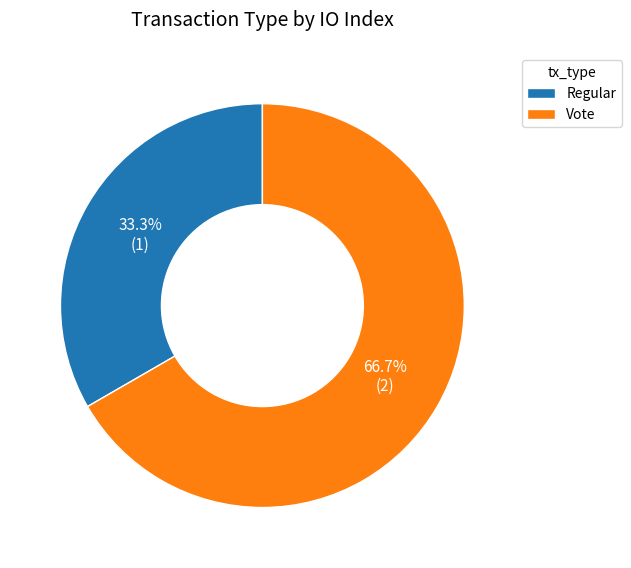

How much of the chart is everything except Regular?

66.7%